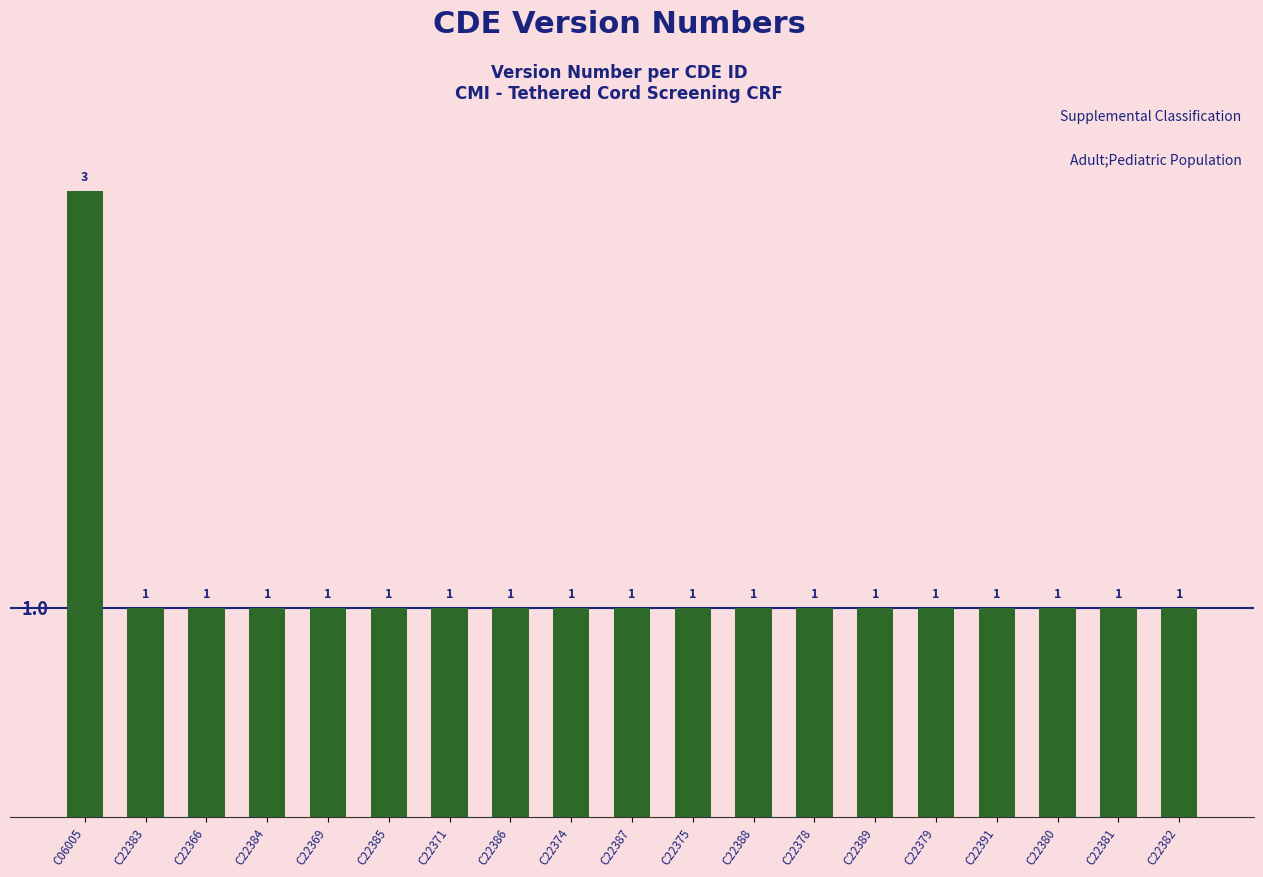

Reading right to left, what are all the values shown in this chart?

C22382=1	C22381=1	C22380=1	C22391=1	C22379=1	C22389=1	C22378=1	C22388=1	C22375=1	C22387=1	C22374=1	C22386=1	C22371=1	C22385=1	C22369=1	C22384=1	C22366=1	C22383=1	C06005=3